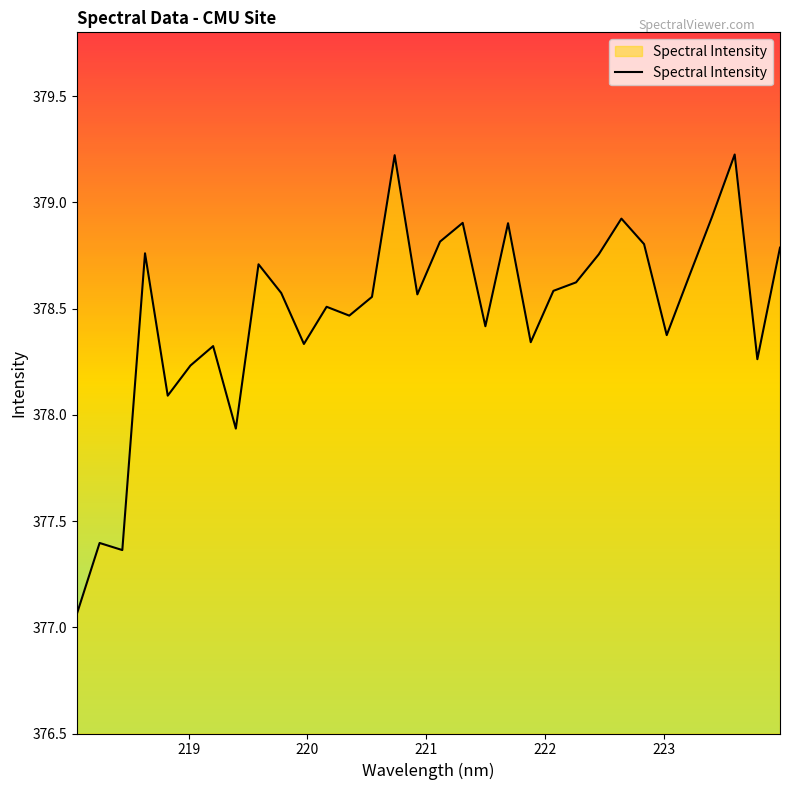

What is the maximum value shown in the chart?

379.2